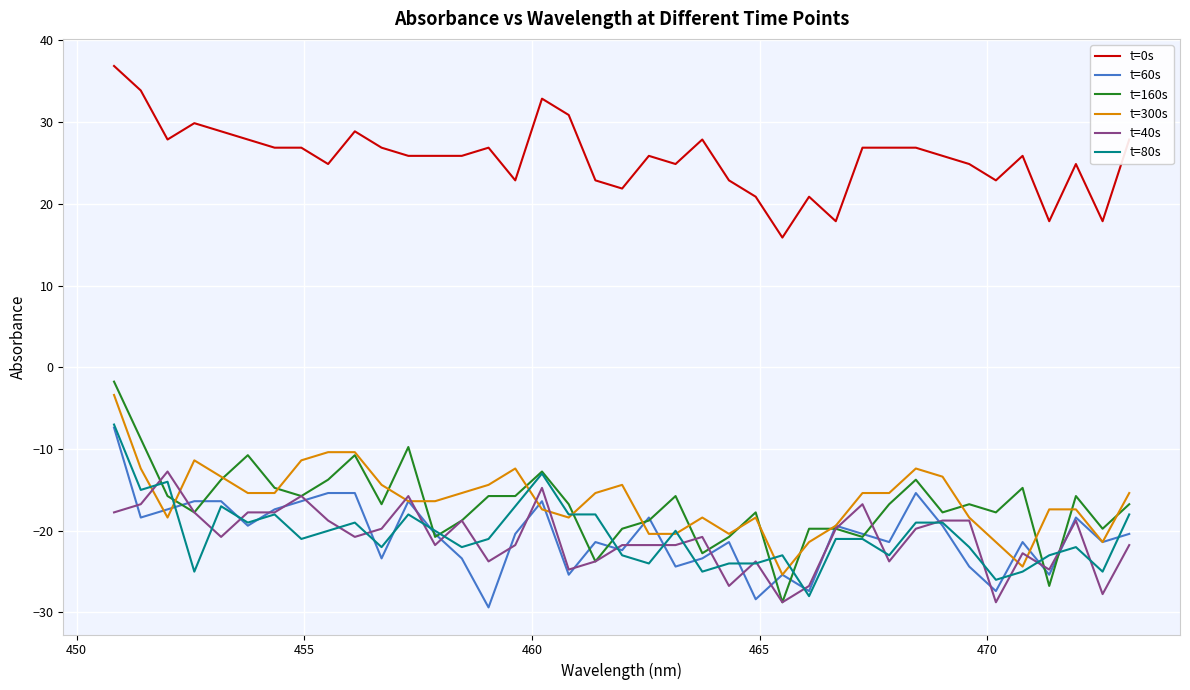

True or false: t=0s and t=40s intersect in this chart.

False